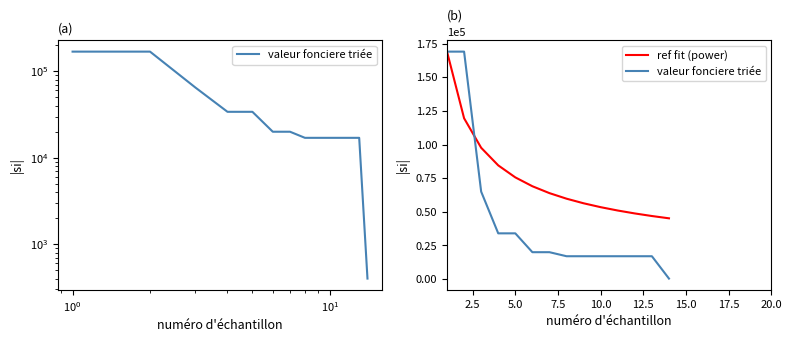

Reading right to left, extract all data points from this chart.

valeur fonciere triée: 400.0	17000.0	17000.0	17000.0	17000.0	17000.0	17000.0	20000.0	20000.0	34000.0	34000.0	65000.0	169000.0	169000.0
ref fit (power): 45167.1	46872.2	48786.1	50955.4	53442.5	56333.3	59750.5	63876.0	68994.0	75579.1	84500.0	97572.2	119501.0	169000.0